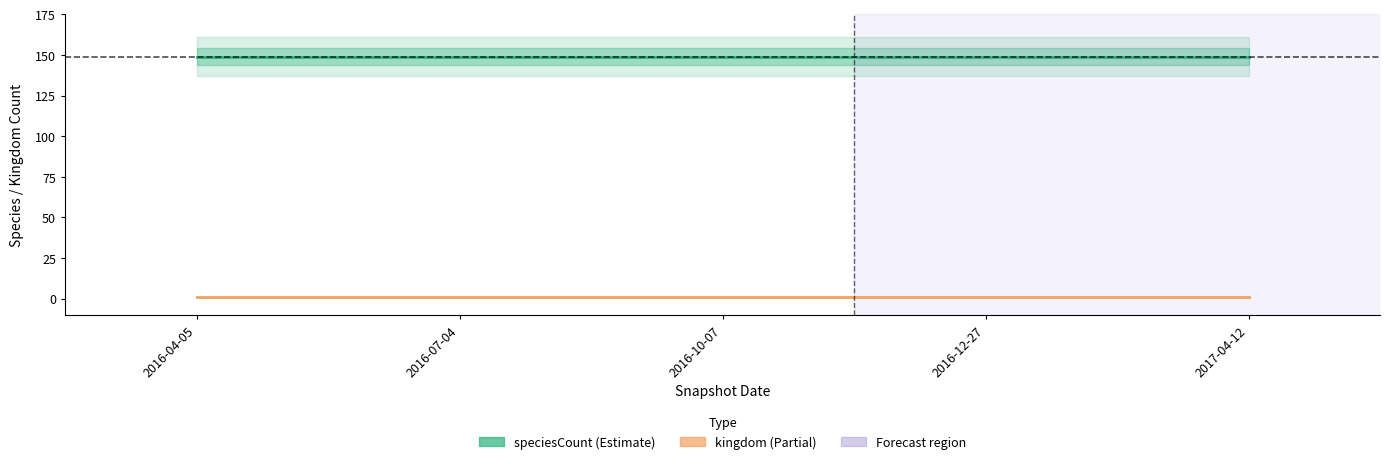

True or false: speciesCount and kingdom cross at least once.

False